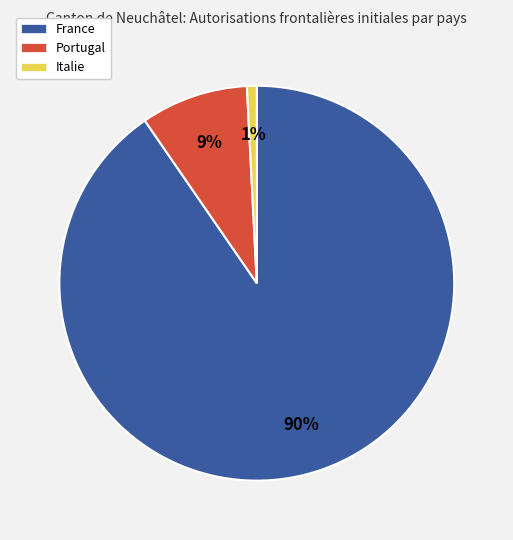

Which category accounts for the majority?

France